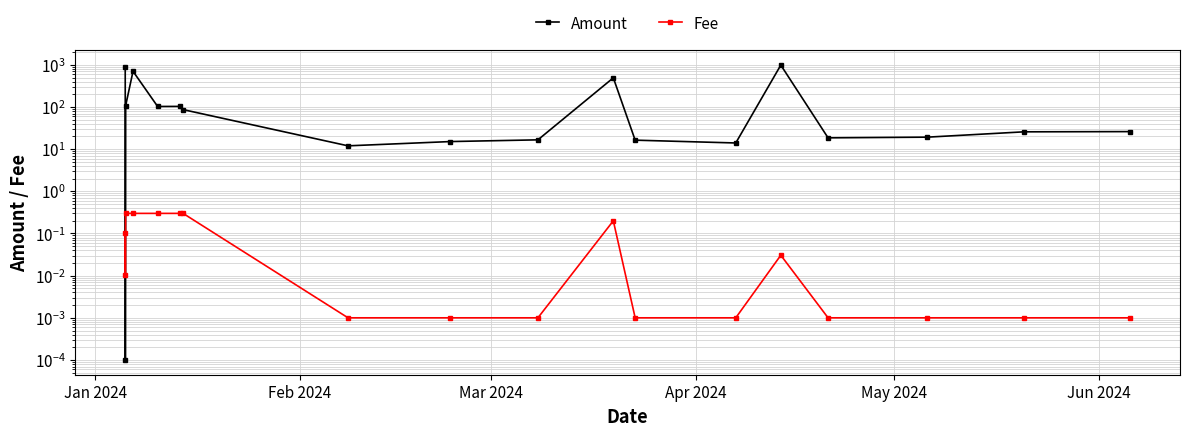

At which category does Fee reach its first local valley?

Feb 2024